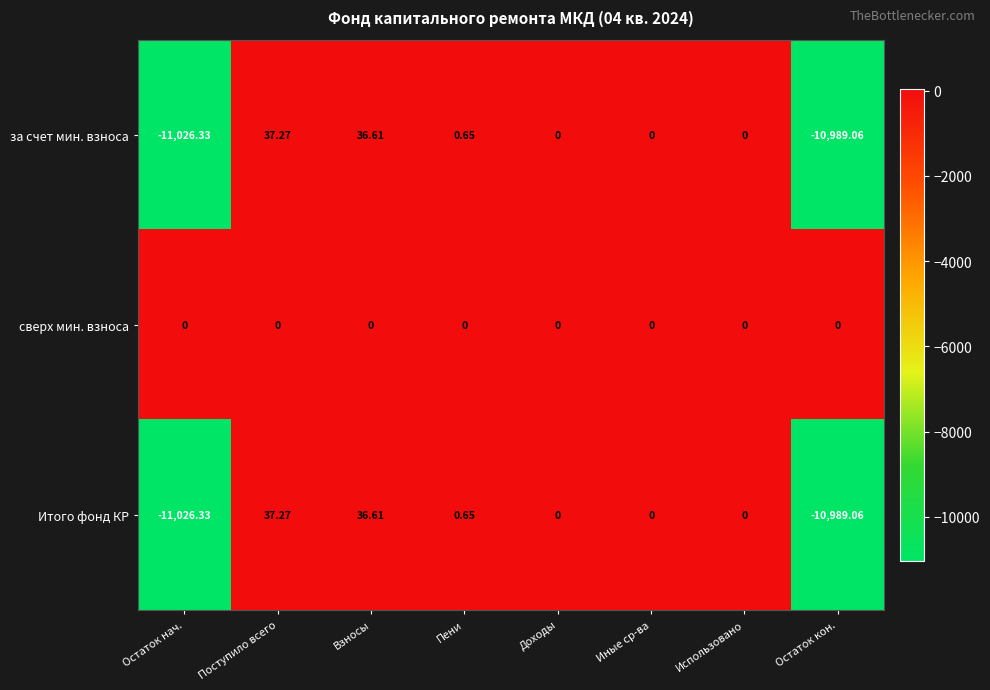

Where does the за счет мин. взноса series first go above 0?

Поступило всего